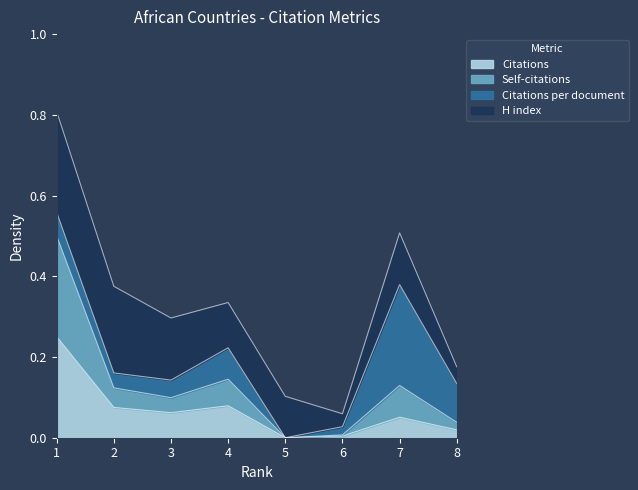

Does the chart have visible grid lines?

No